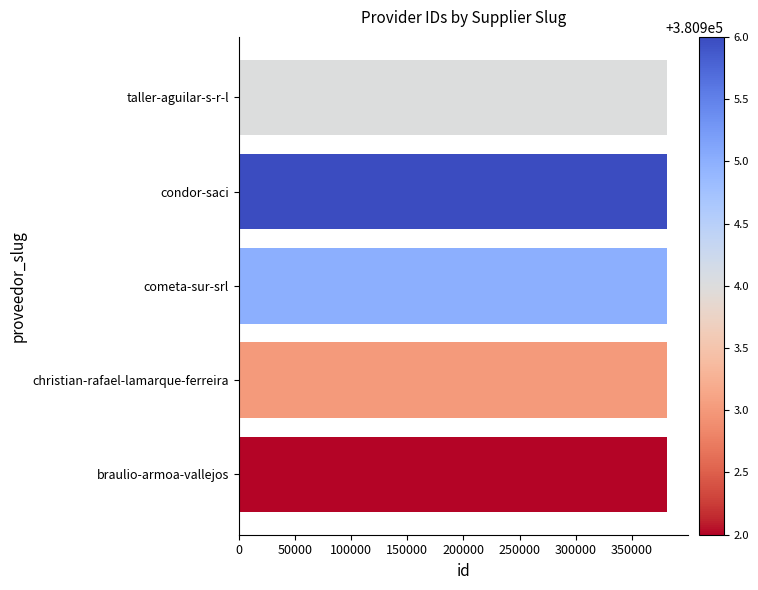

What is the difference between the maximum and minimum values?

4